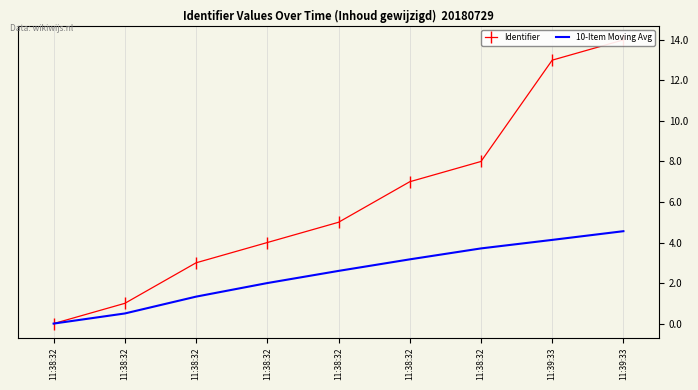

Rank the series by their average value, from highest to lowest.

Identifier, 10-Item Moving Avg